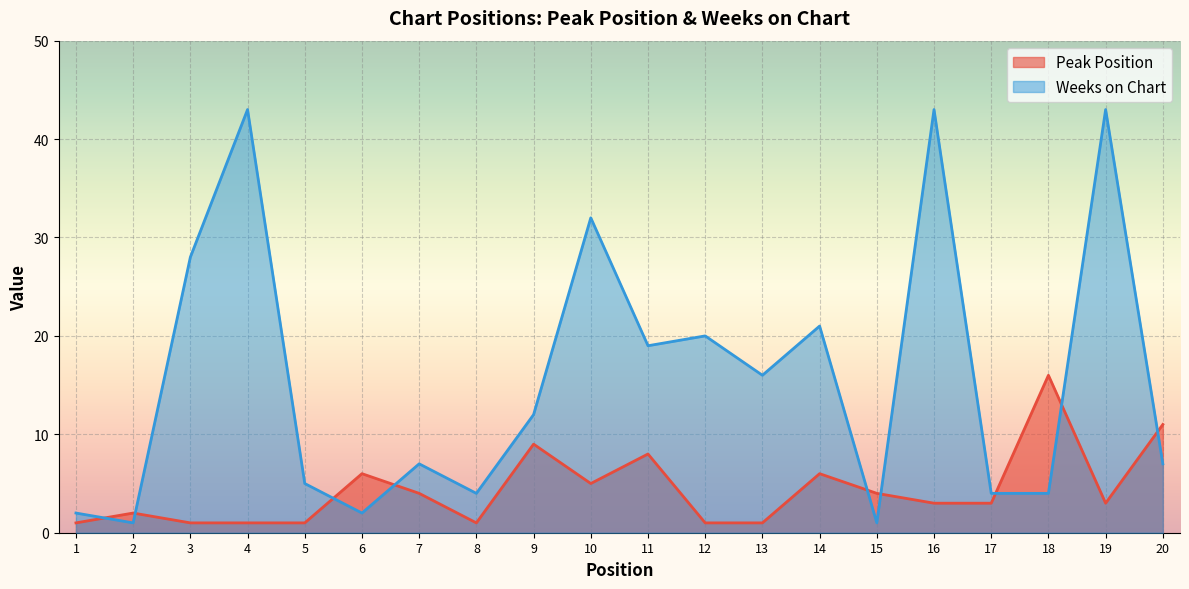

Reading left to right, what are all the values shown in this chart?

Peak Position: 1	2	1	1	1	6	4	1	9	5	8	1	1	6	4	3	3	16	3	11
Weeks on Chart: 2	1	28	43	5	2	7	4	12	32	19	20	16	21	1	43	4	4	43	7